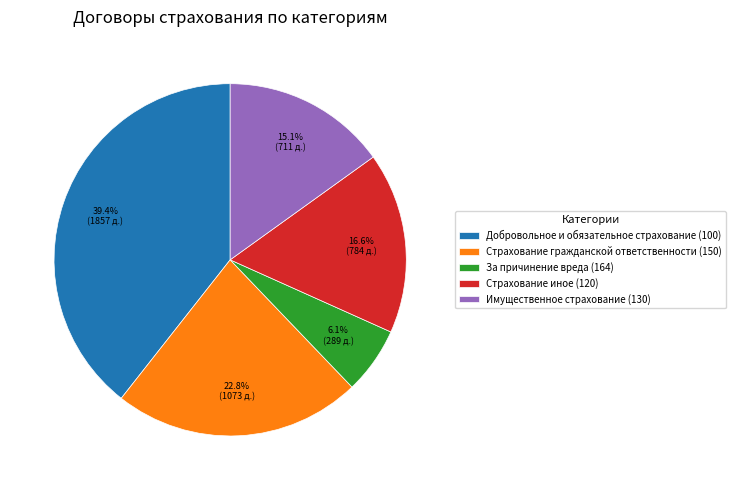

Between Страхование гражданской ответственности (150) and Добровольное и обязательное страхование (100), which is larger?

Добровольное и обязательное страхование (100)